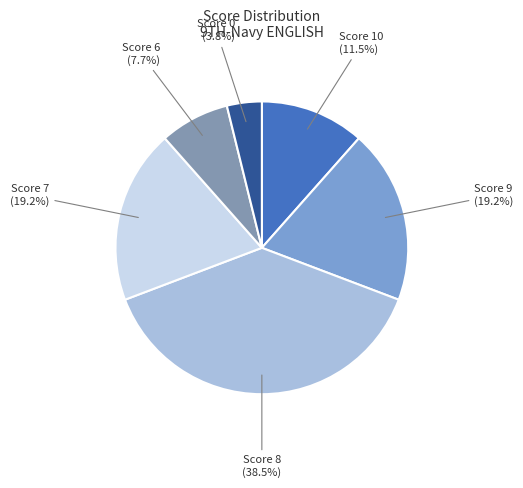

True or false: Score 9 accounts for 19% of the total.

True